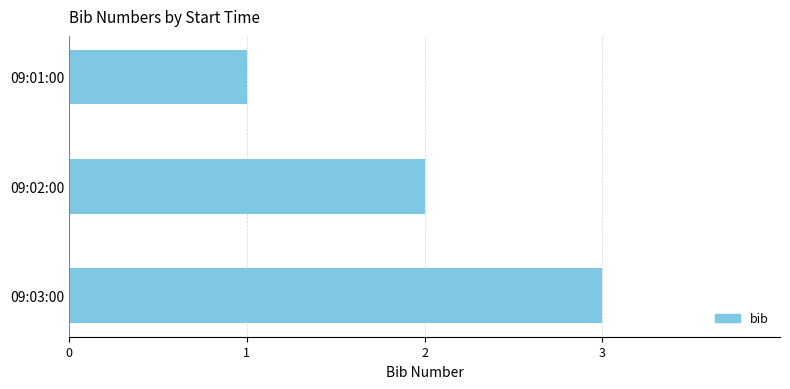

Is it true that the value at 09:03:00 is 3?

True